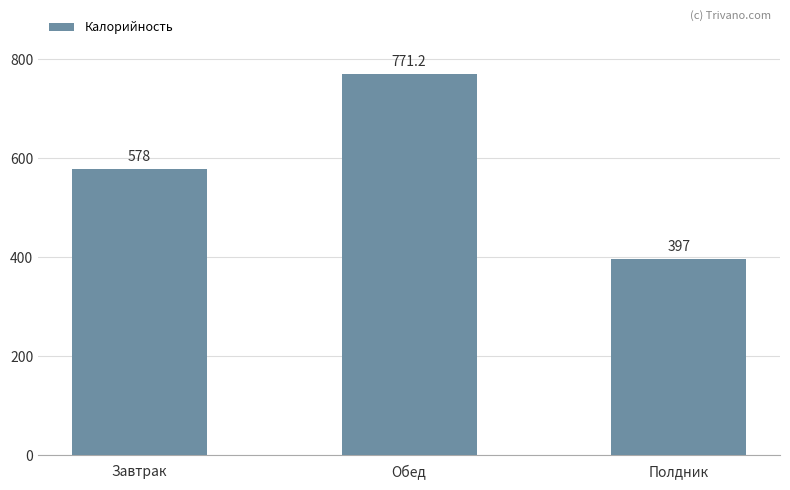

What value does the data have at Обед?

771.2